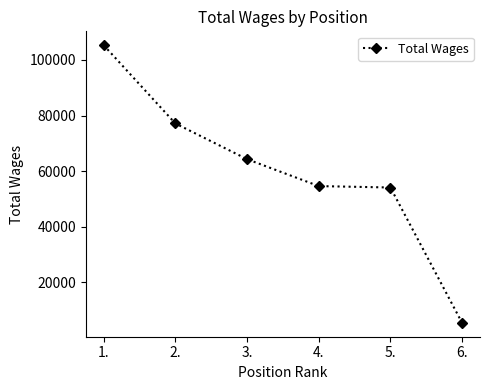

Count the number of data series in this chart.

1